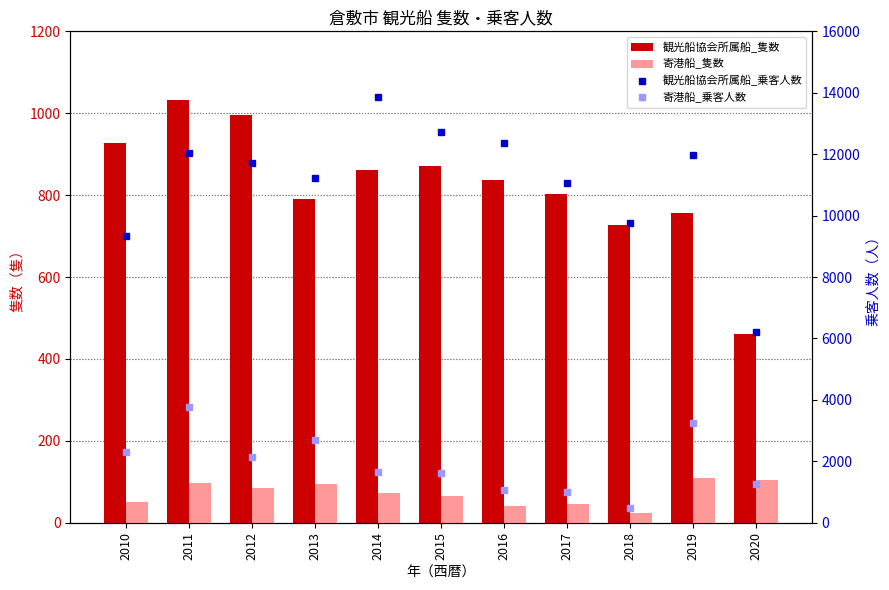

Is it true that 観光船協会所属船_乗客人数 equals 7009 at 2012?

False